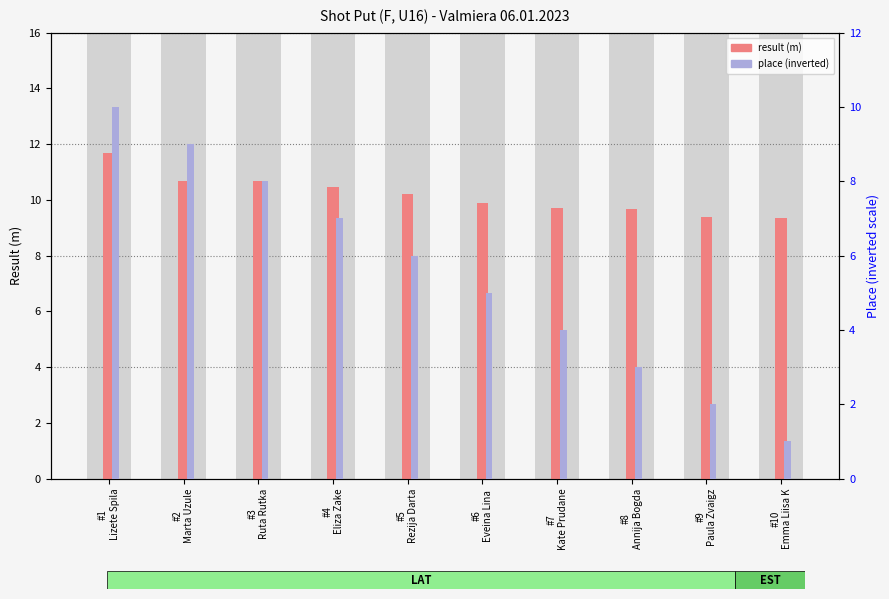

What is the average value of the place (inverted) series?

5.5